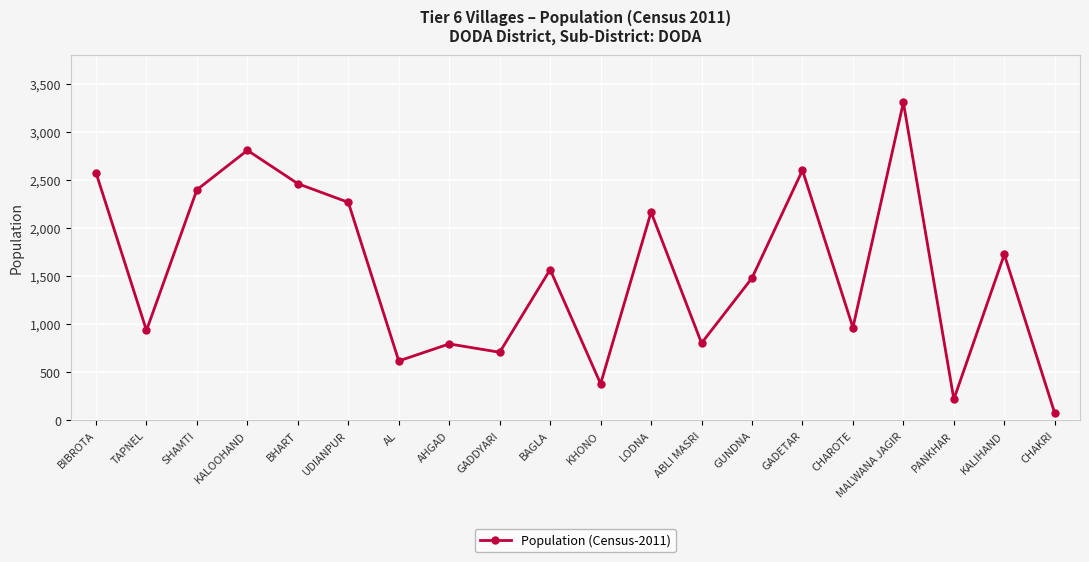

Is it true that the value at UDIANPUR is 2265?

True